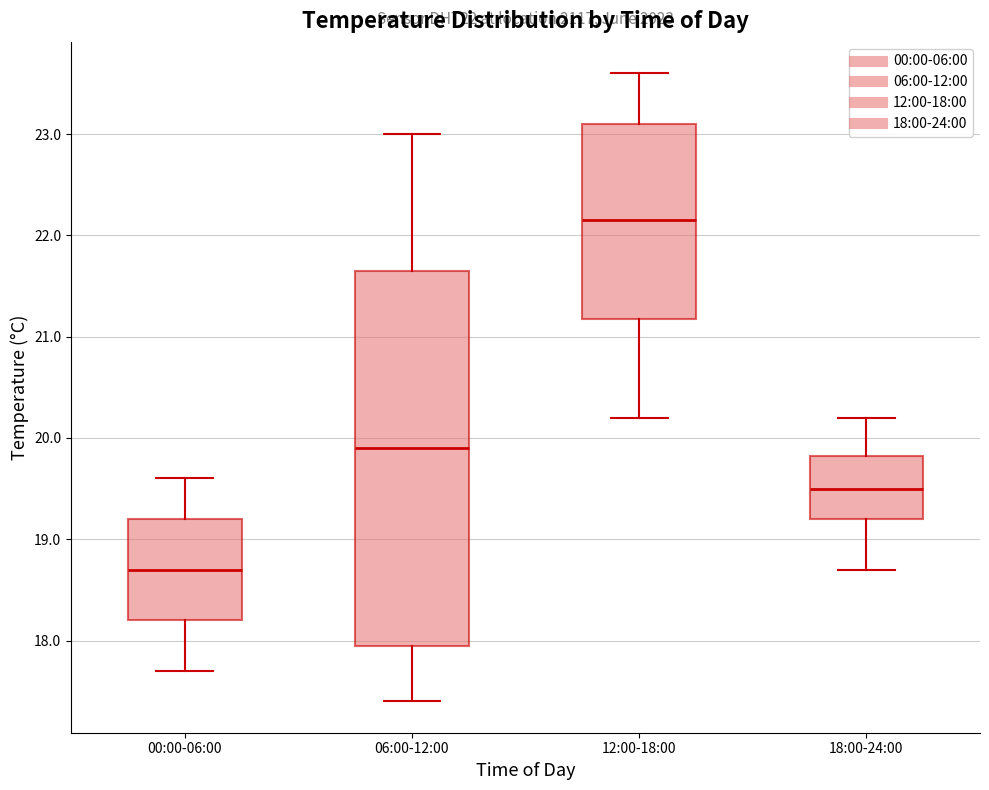

Reading left to right, read every box against the y-axis: the position of its median line, the range the box covers, and the ends of its whiskers. The values are not printed on the chart, so give them approximately, as read against the axis.

00:00-06:00: median 18.7, box 18.2 to 19.2, whiskers 17.7 to 19.6
06:00-12:00: median 19.9, box 18.0 to 21.7, whiskers 17.4 to 23.0
12:00-18:00: median 22.2, box 21.2 to 23.1, whiskers 20.2 to 23.6
18:00-24:00: median 19.5, box 19.2 to 19.8, whiskers 18.7 to 20.2